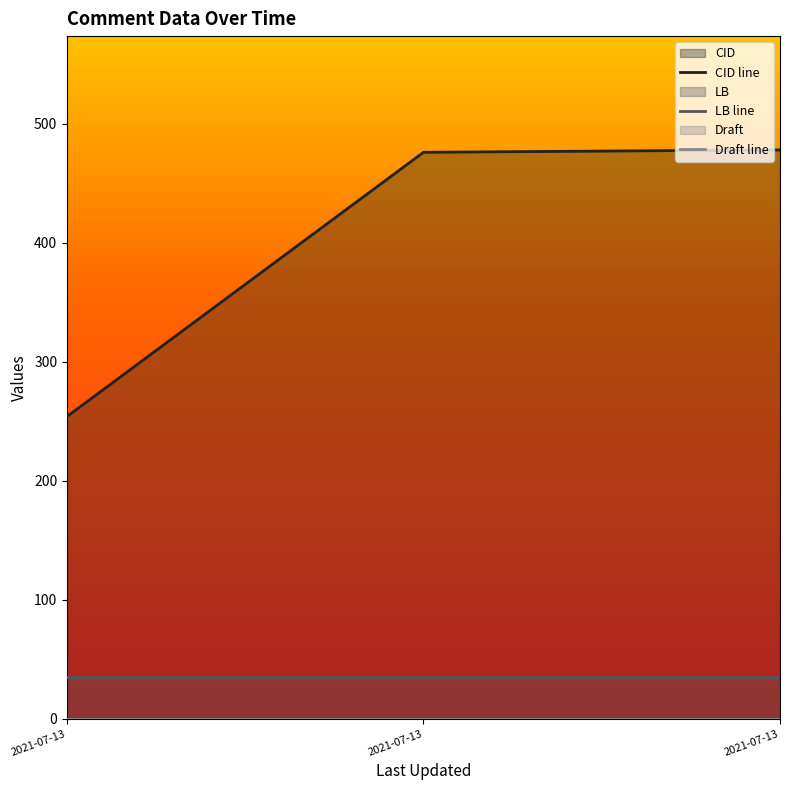

At which label is Draft closest to 0?

2021-07-13 20:47:27